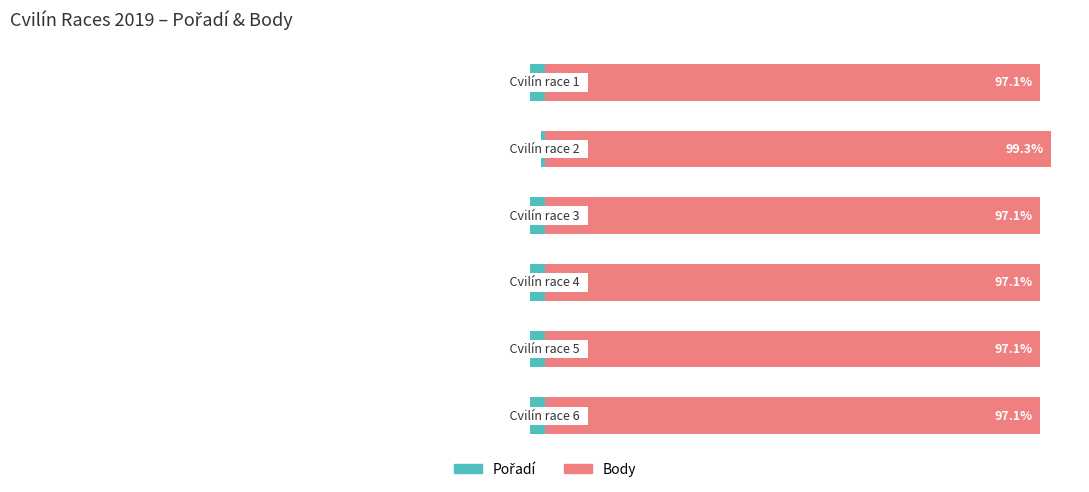

List the series in order of their overall mean, lowest first.

Pořadí, Body